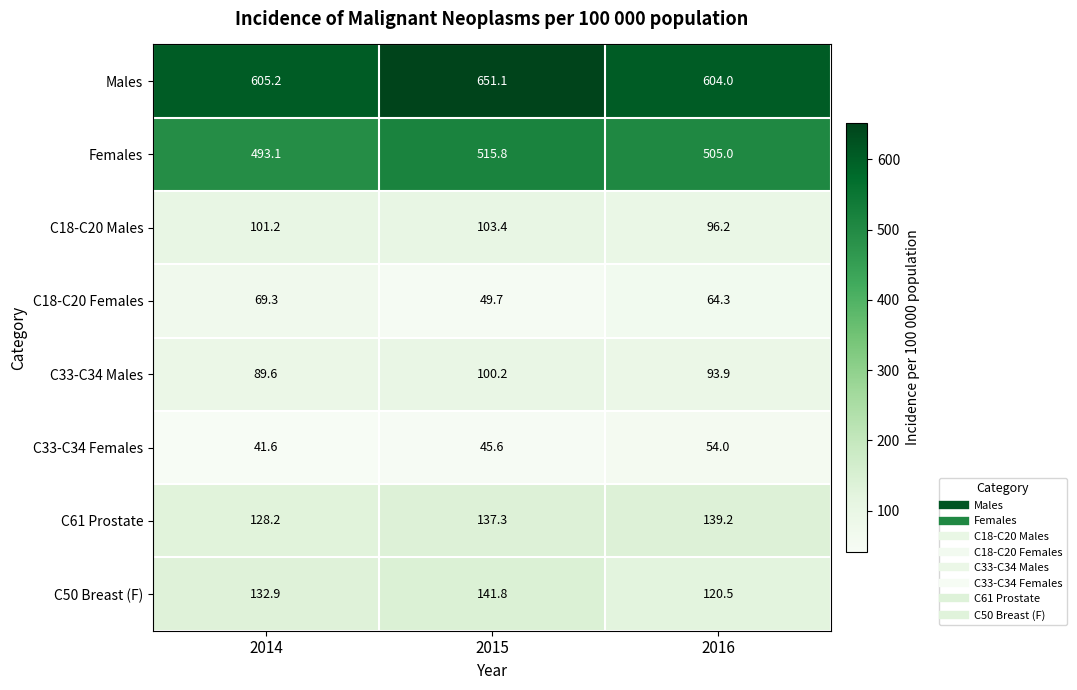

What is the average value of the C18-C20 Males series?

100.3